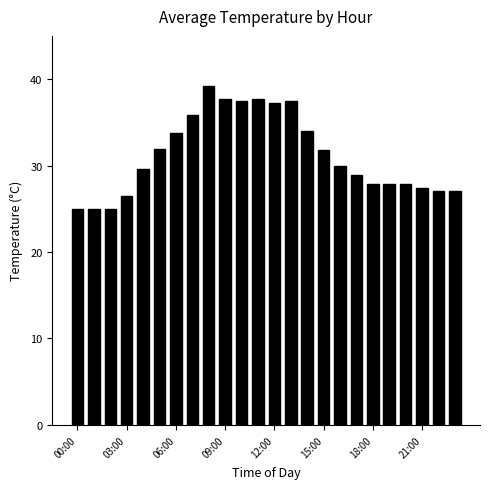

What is the value of the 18th bar from the left?

28.9